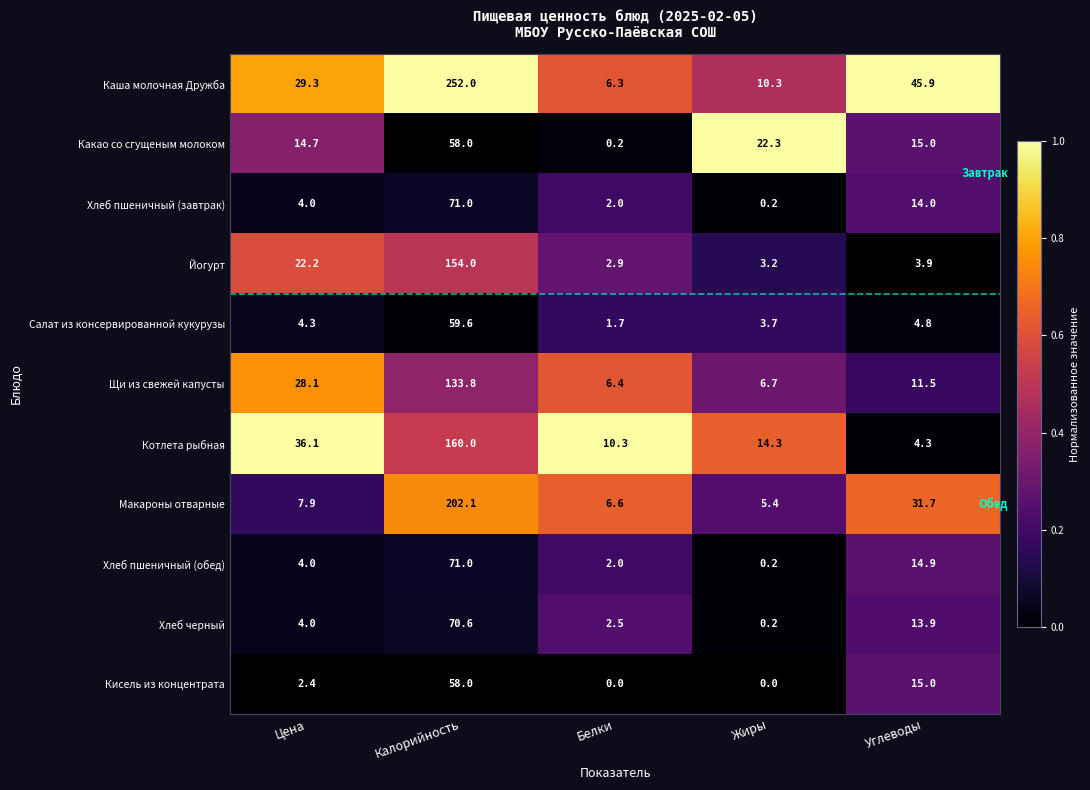

What is the spread (max minus min) of values at Жиры?

22.3